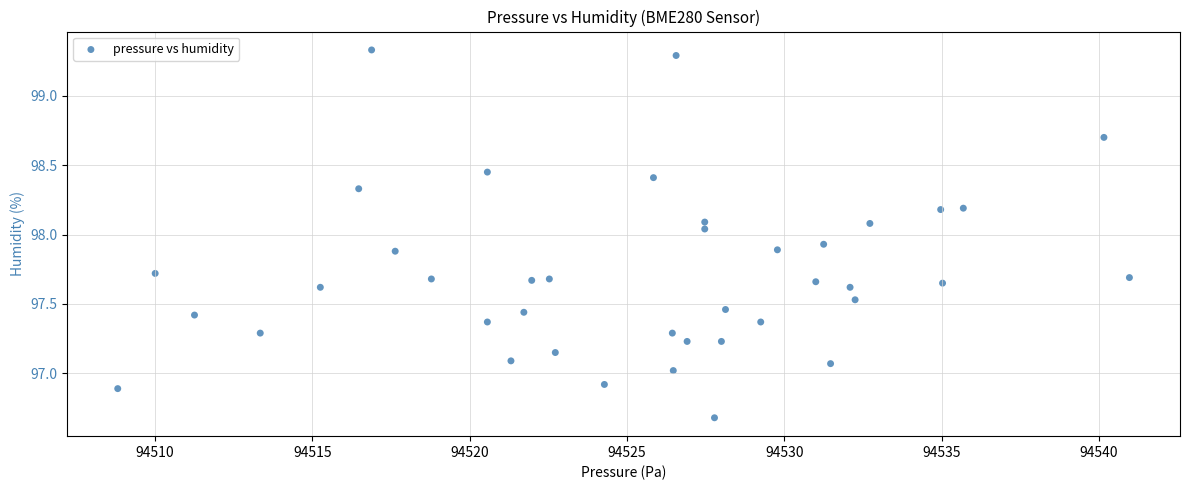

What is the range of X values (max minus min)?

32.2